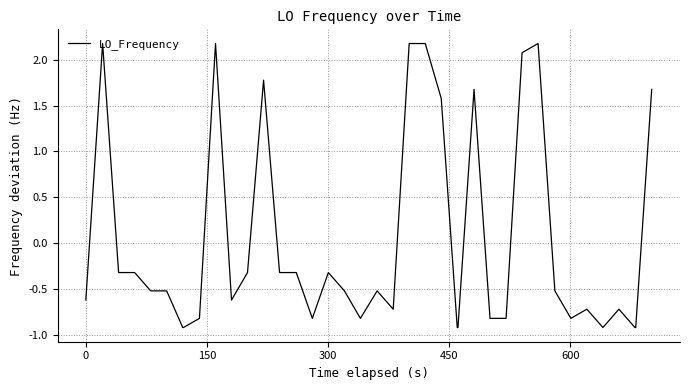

What is the greatest value displayed?

2.2